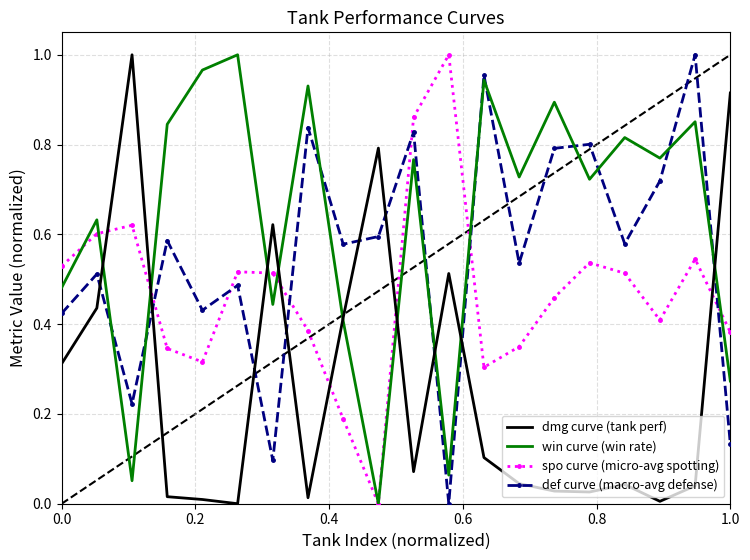

Rank the series by their average value, from highest to lowest.

win curve (win rate), def curve (macro-avg defense), spo curve (micro-avg spotting), dmg curve (tank perf)